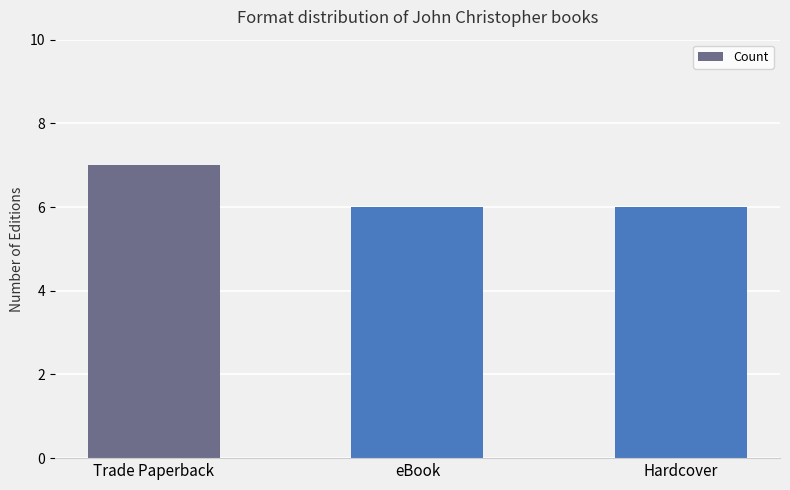

What is the label of the 3rd bar from the left?

Hardcover